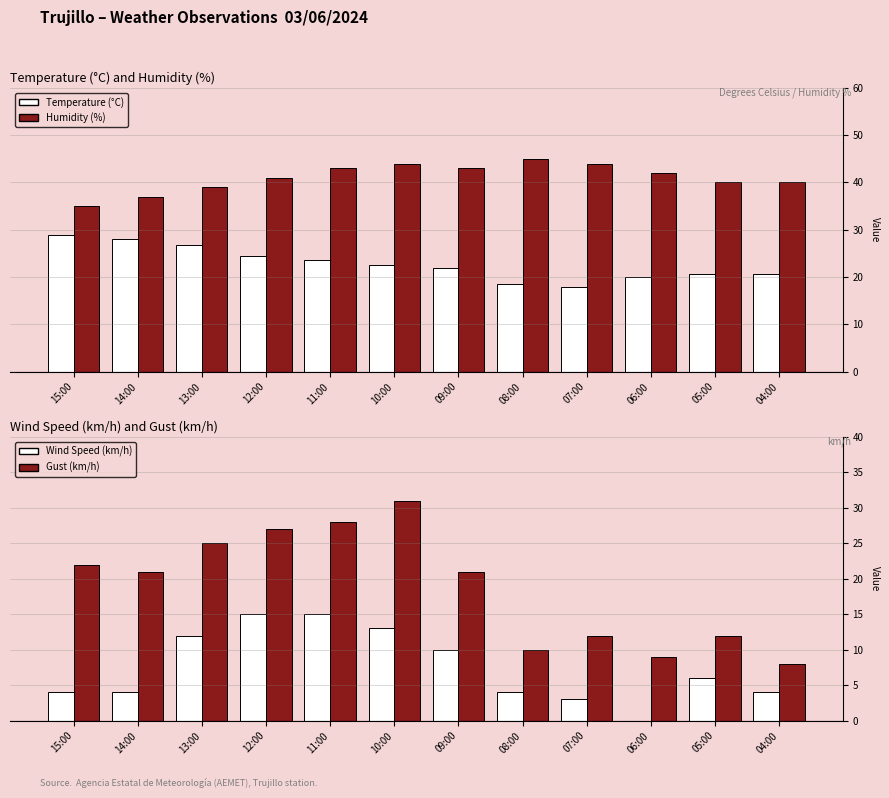

What is the difference between the Humidity (%) values at 09:00 and 07:00?

1.0